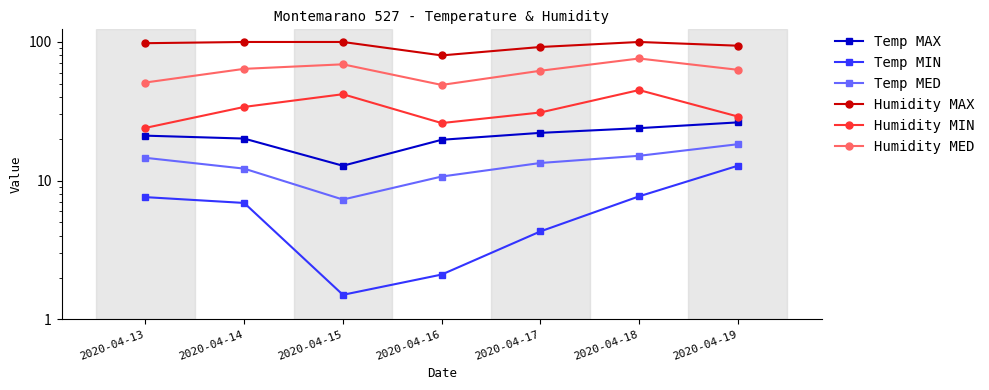

True or false: Temp MAX has a value of 12.8 at 2020-04-15.

True